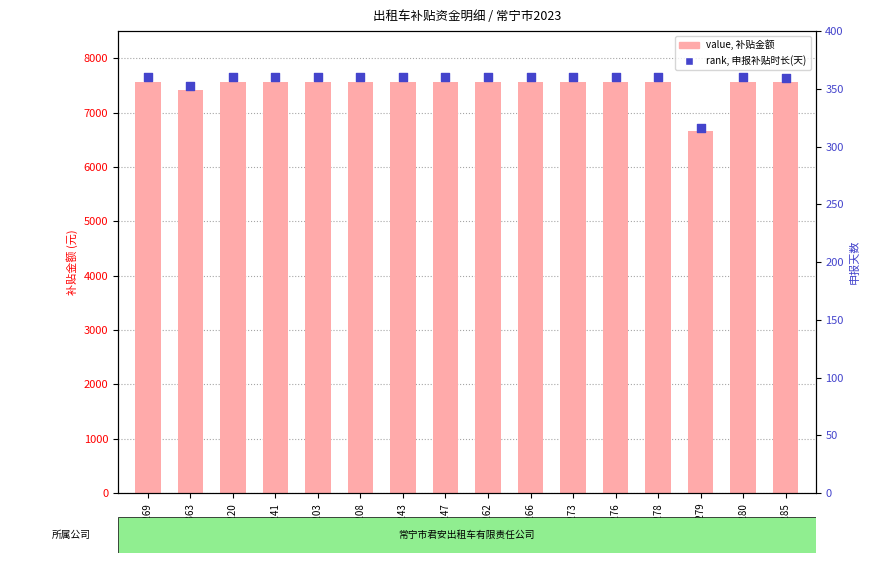

Which series reaches the minimum Y coordinate?

rank, 申报补贴时长(天)